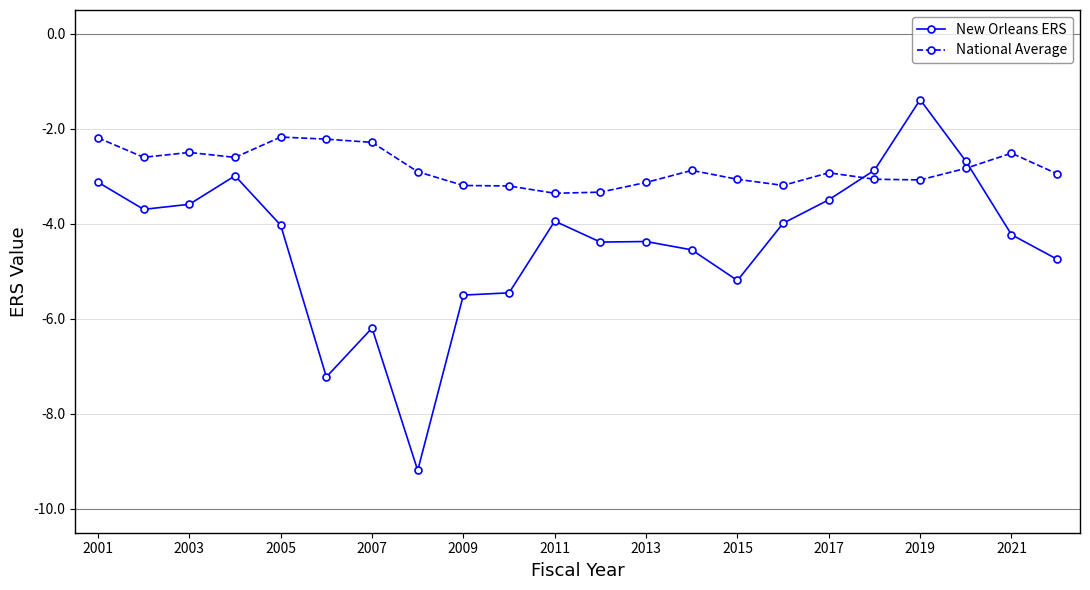

What is the minimum value for National Average?

-3.4